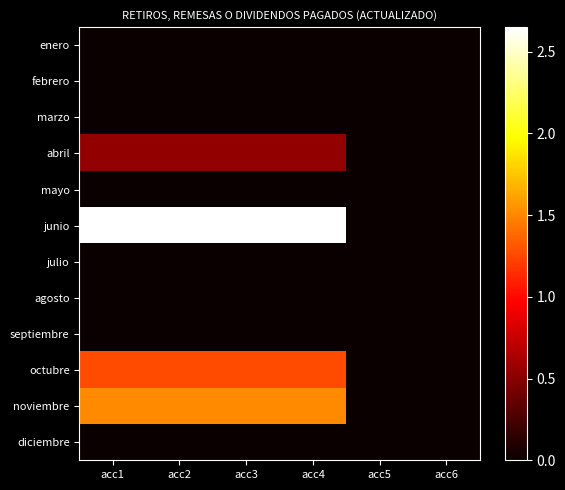

Between acc4 and acc2, which is larger?

acc4